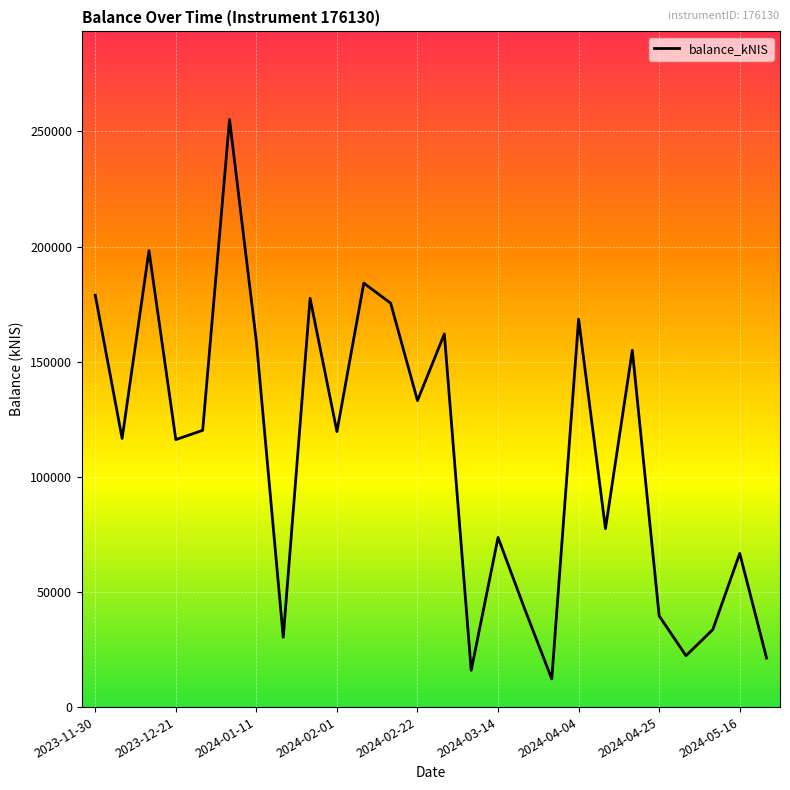

What is the difference between the maximum and minimum values?

242906.8